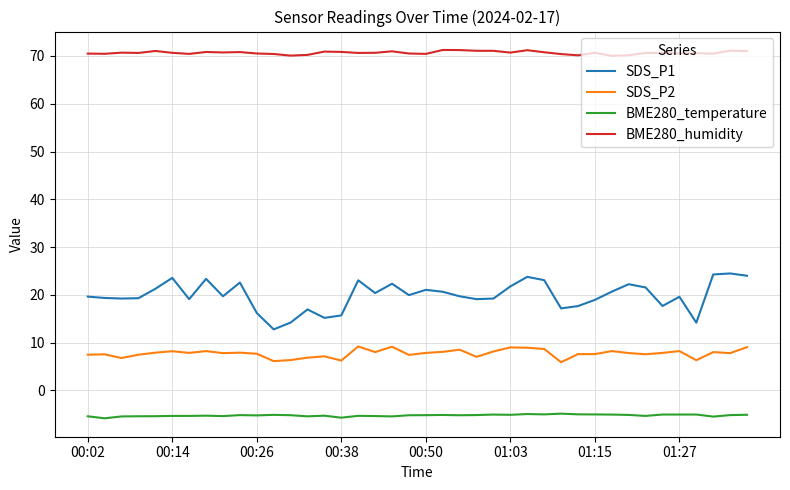

List the series in order of their overall mean, lowest first.

BME280_temperature, SDS_P2, SDS_P1, BME280_humidity